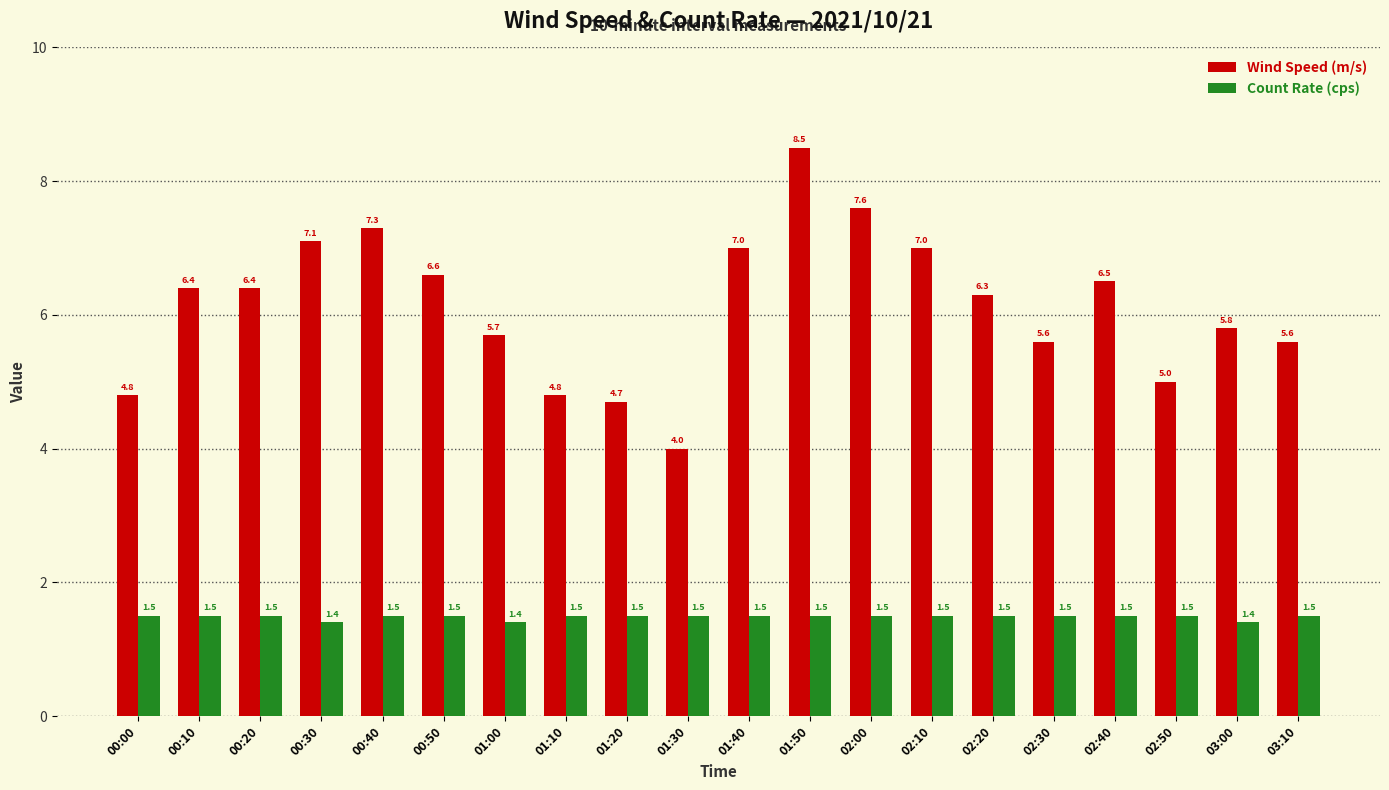

Between 01:10 and 02:50, which series saw the biggest shift?

Wind Speed (m/s)